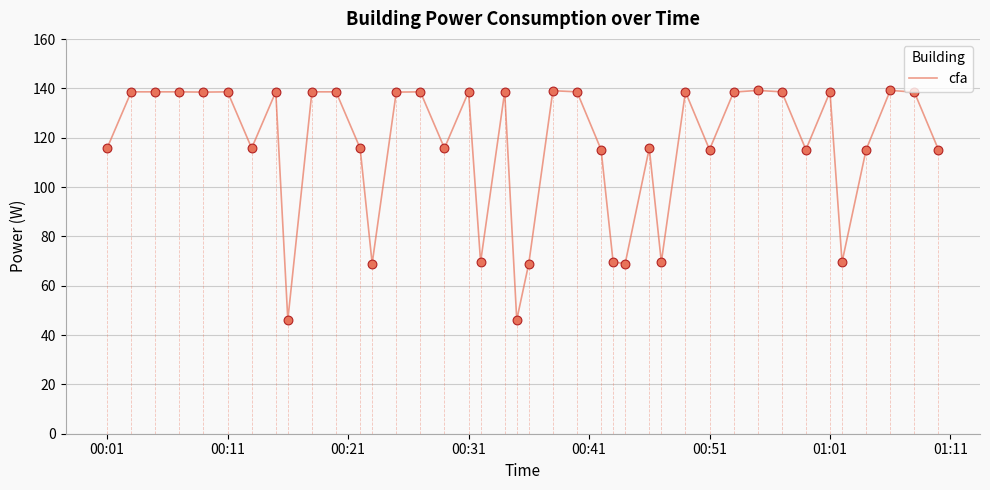

What is the smallest value displayed?

46.2